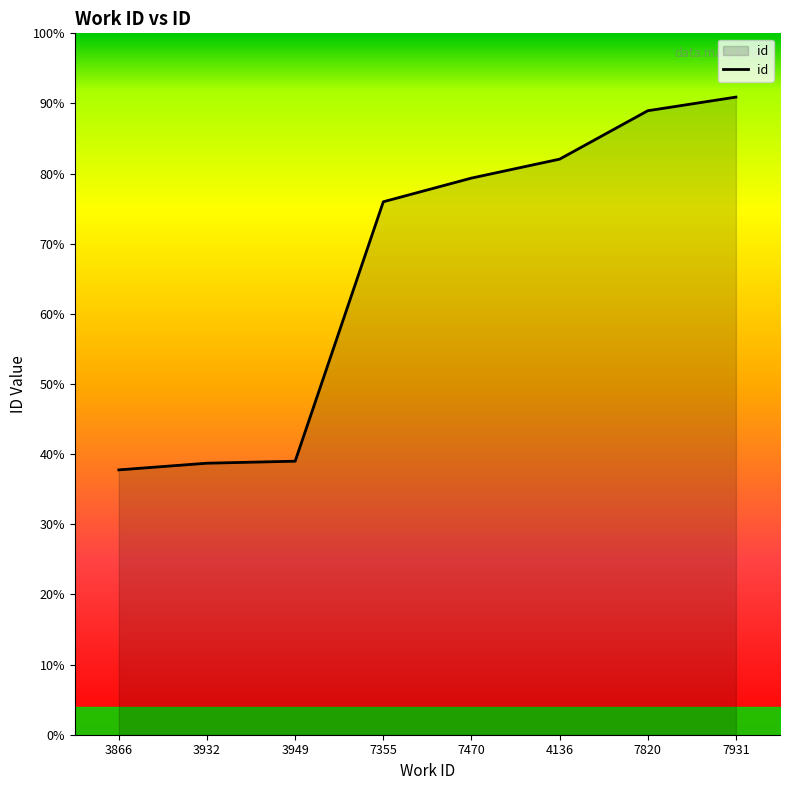

Is it true that the value at 7931 is 38275?

False